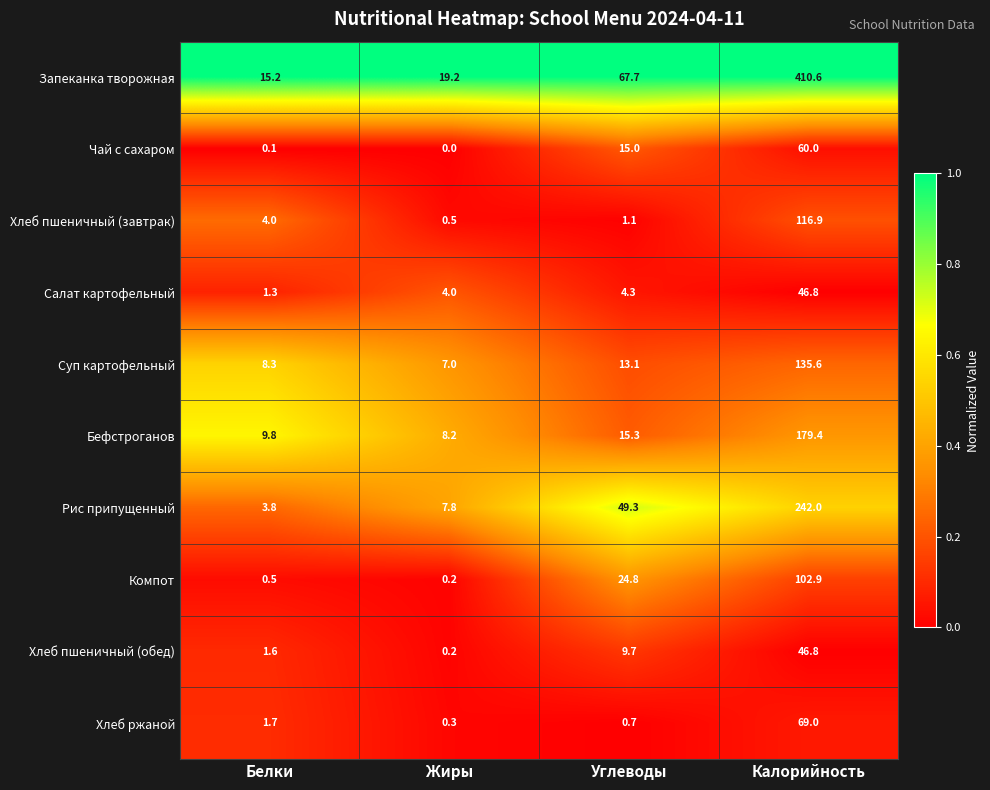

What is the spread (max minus min) of values at Белки?

15.1